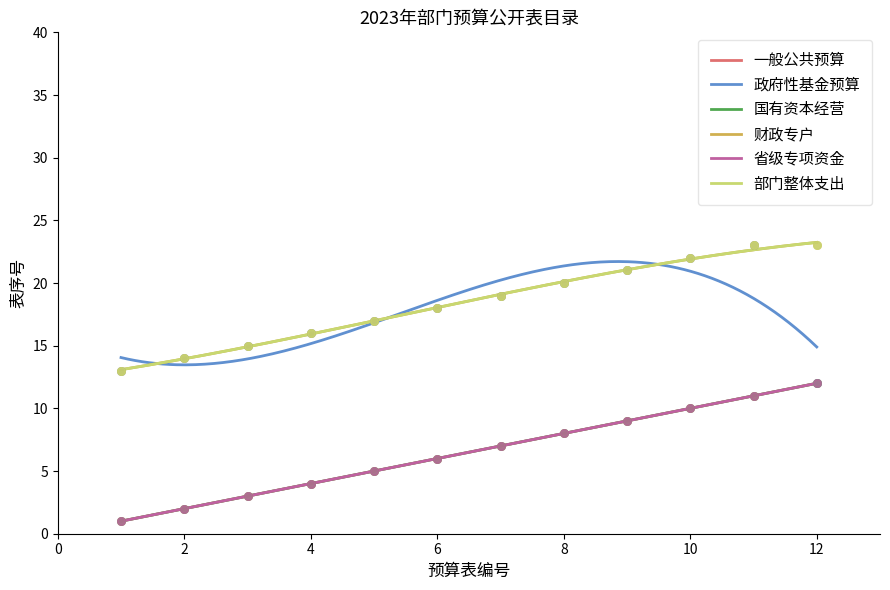

At how many categories does at least one series exceed 5?

12